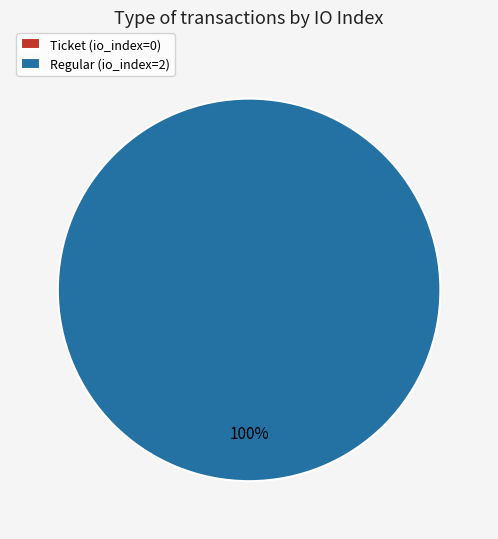

To the nearest percent, what is the difference between the largest and smallest slice percentages?

100%